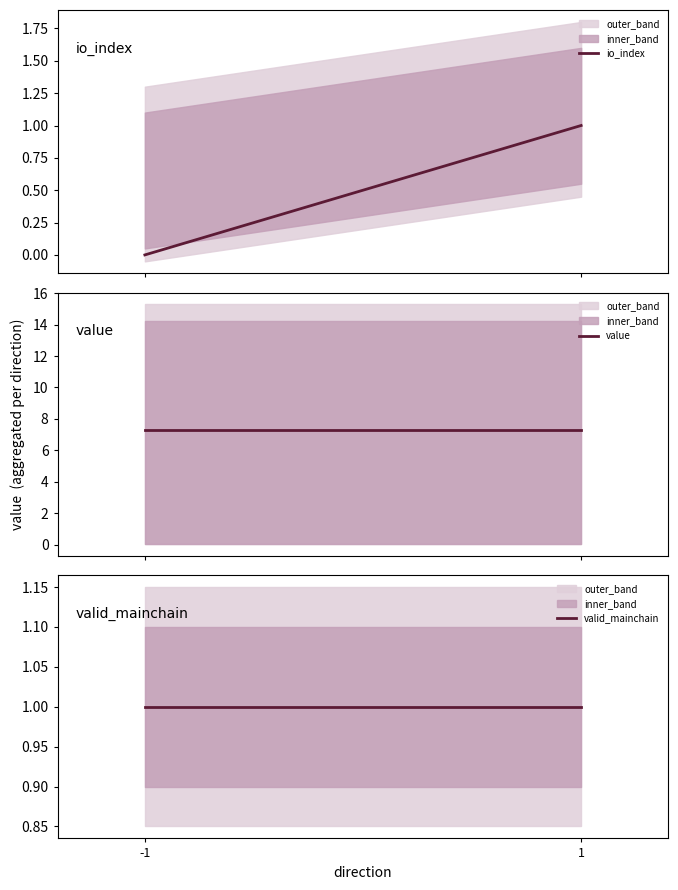

At which category is the sum across all series the highest?

1